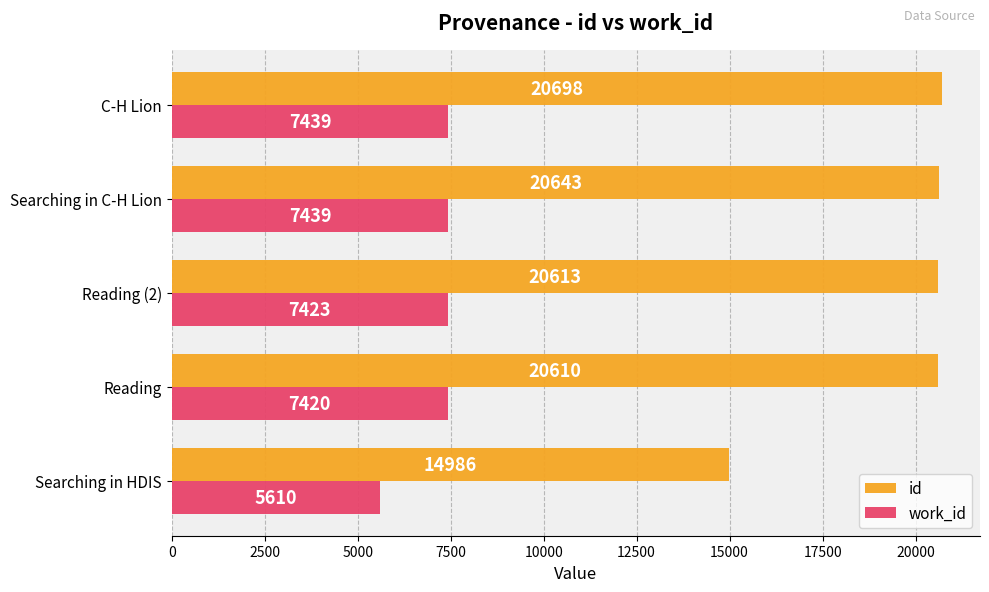

Rank the series by their average value, from lowest to highest.

work_id, id